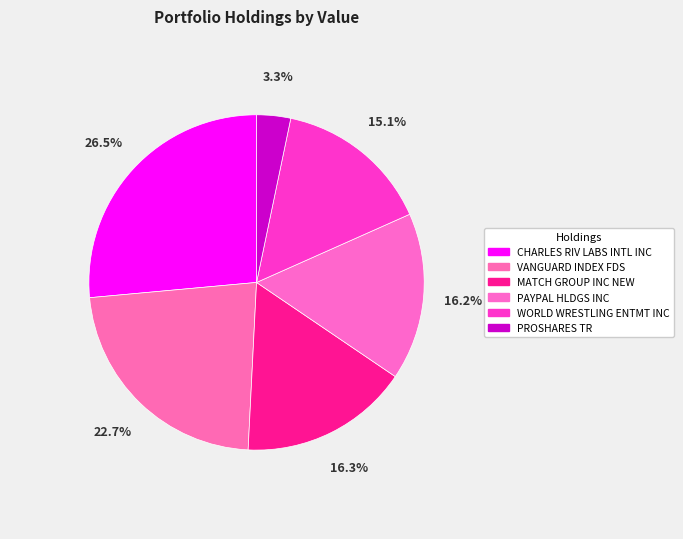

To the nearest percent, what is the combined percentage of MATCH GROUP INC NEW and CHARLES RIV LABS INTL INC?

43%